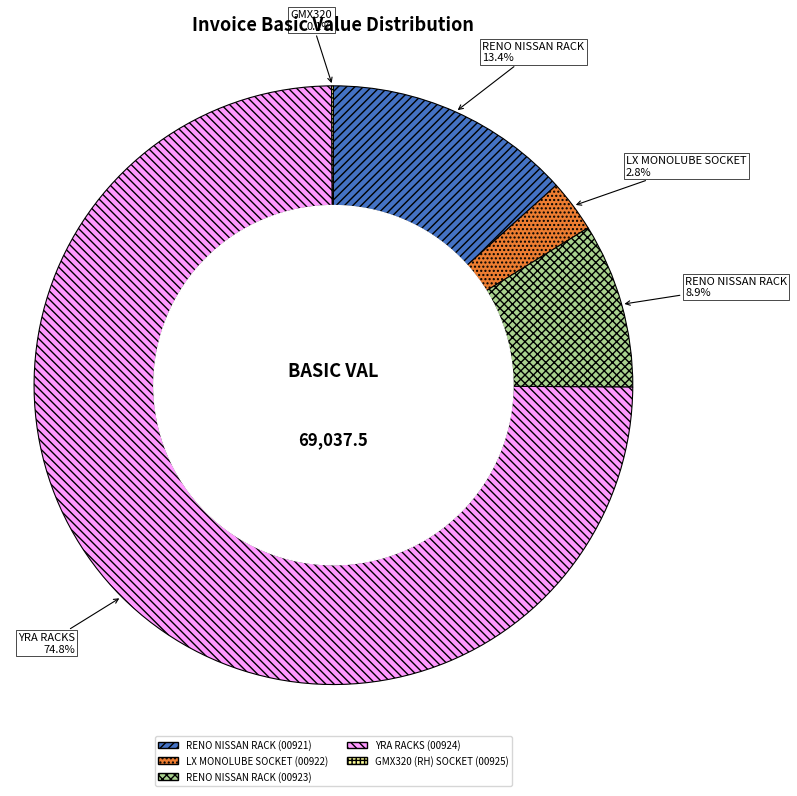

Which slice is the largest?

YRA RACKS (00924)